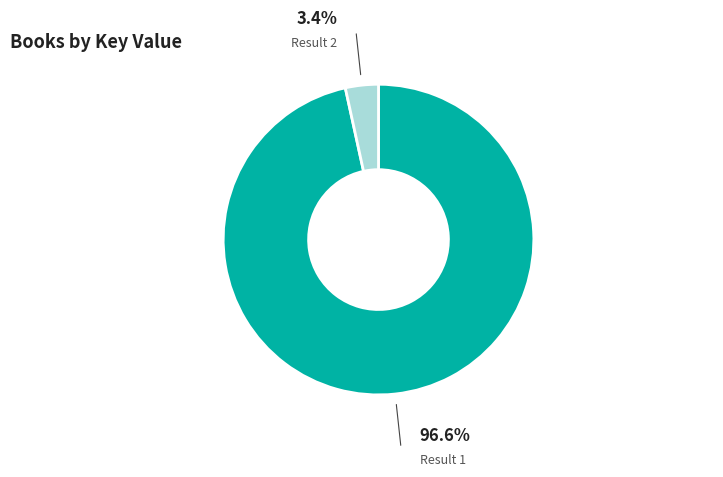

Is there any slice that represents more than half of the pie?

Yes